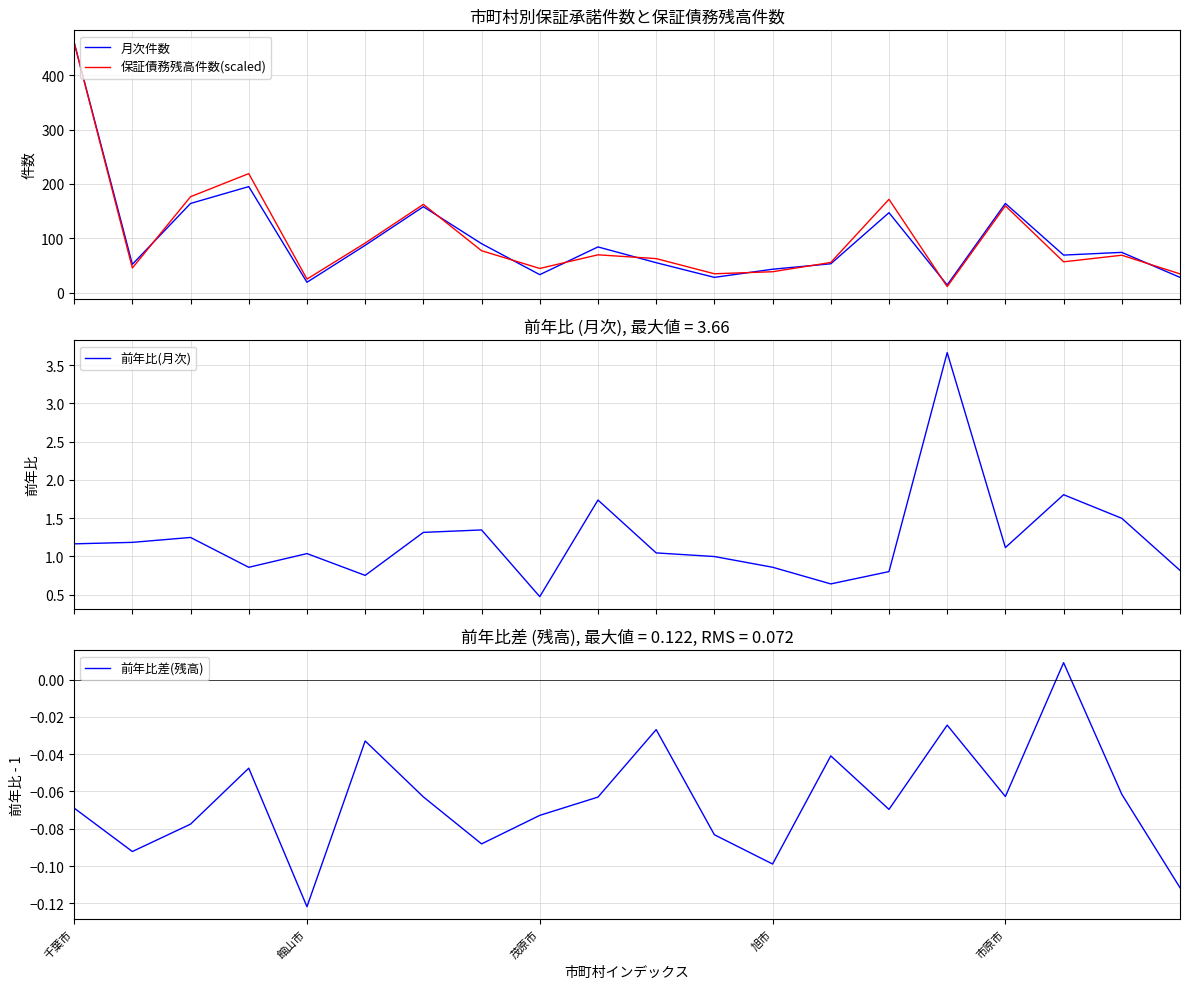

Rank the series at 千葉市 from highest to lowest value.

月次件数, 保証債務残高件数(scaled), 前年比(月次), 前年比差(残高)